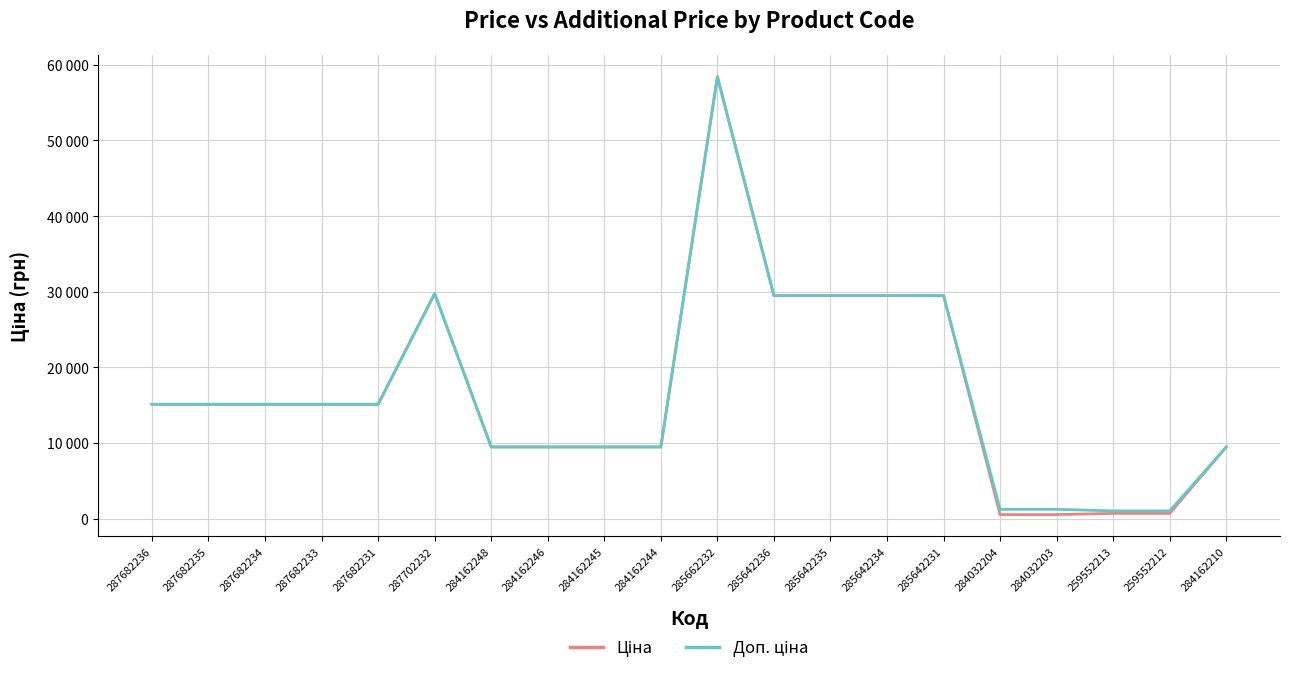

Is this an area chart (filled region under the line)?

No